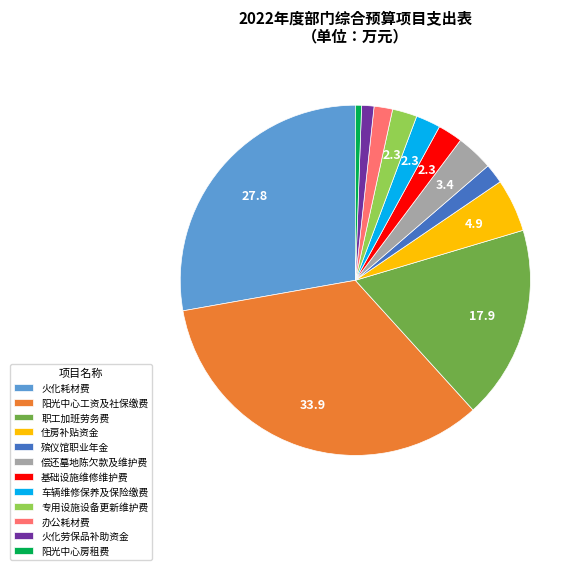

Is it true that 基础设施维修维护费 is 2% of the pie?

True